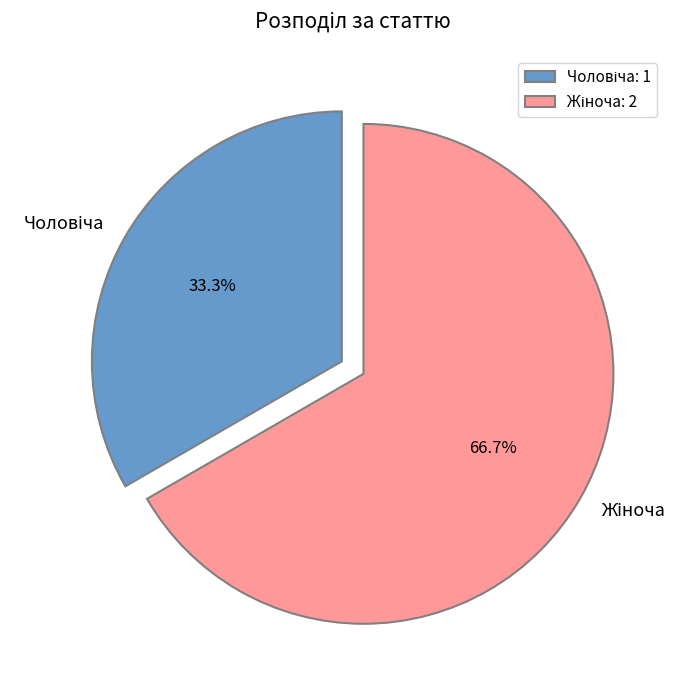

Count the number of slices in the pie.

2